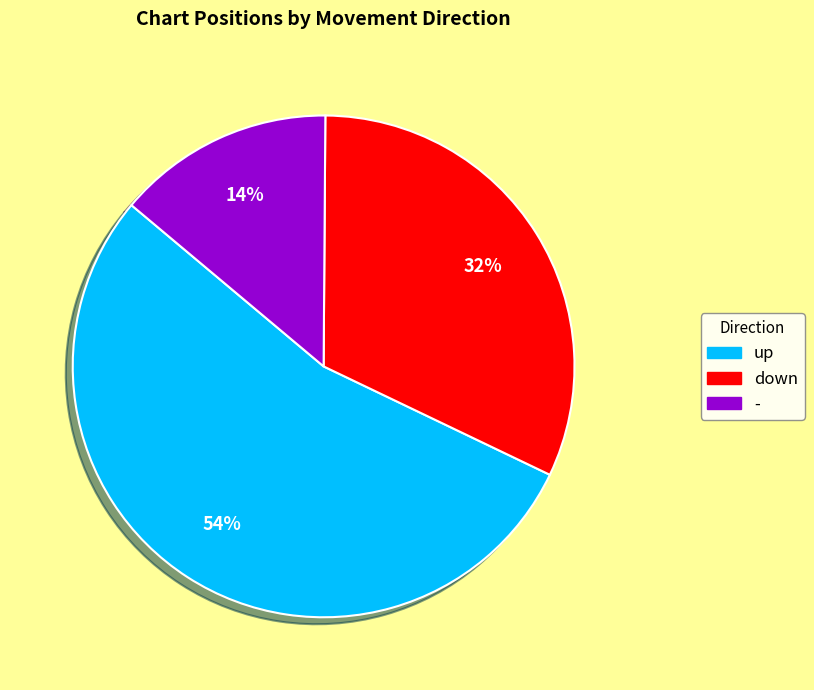

Which has a higher value, up or -?

up